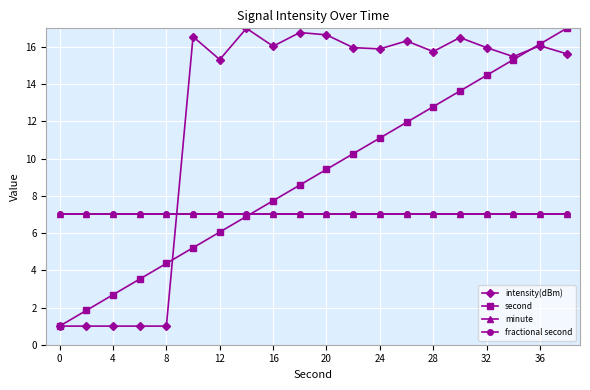

What is the difference between the maximum and second lowest values in the second series?

15.2